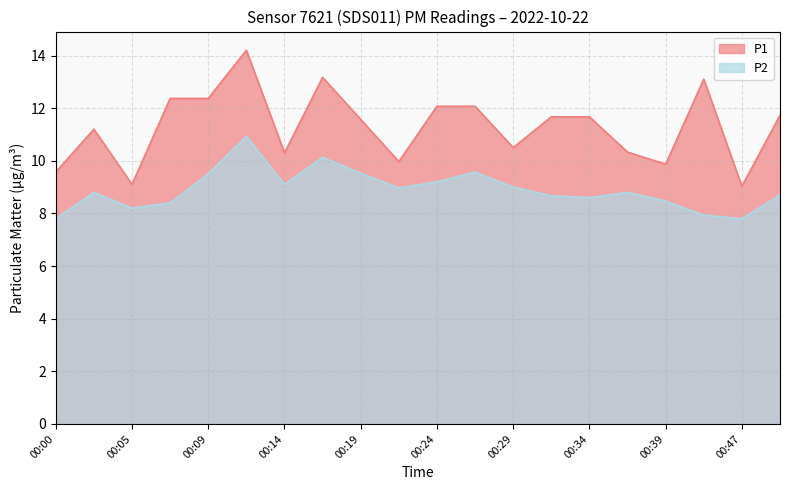

Which series has the largest total across all categories?

P1